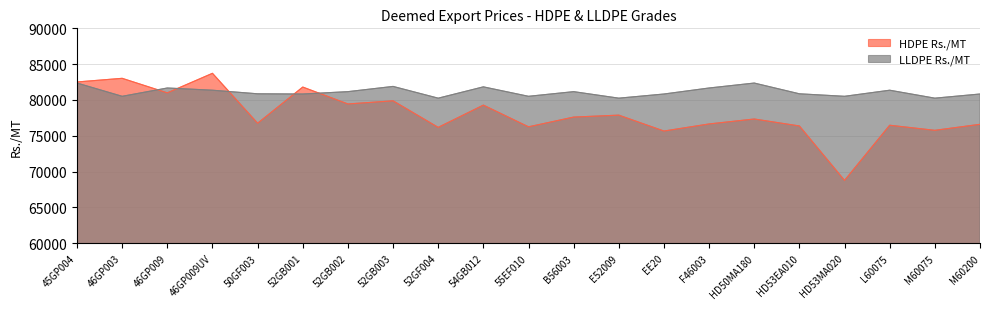

Is it true that HDPE Rs./MT equals 21636 at HD50MA180?

False